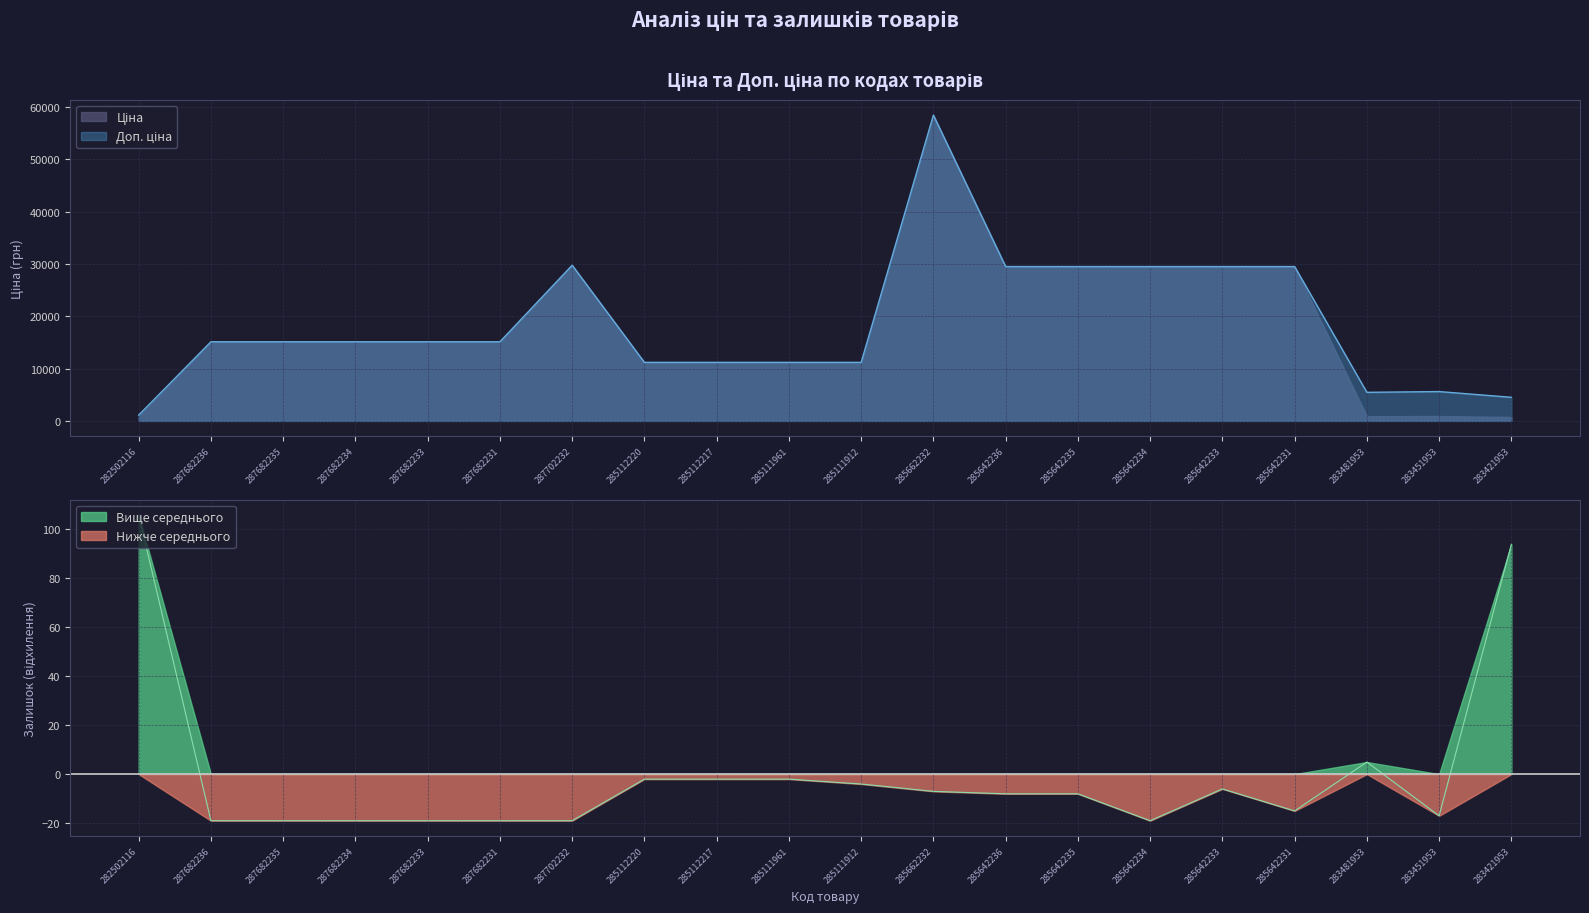

True or false: Залишок and Ціна intersect in this chart.

False